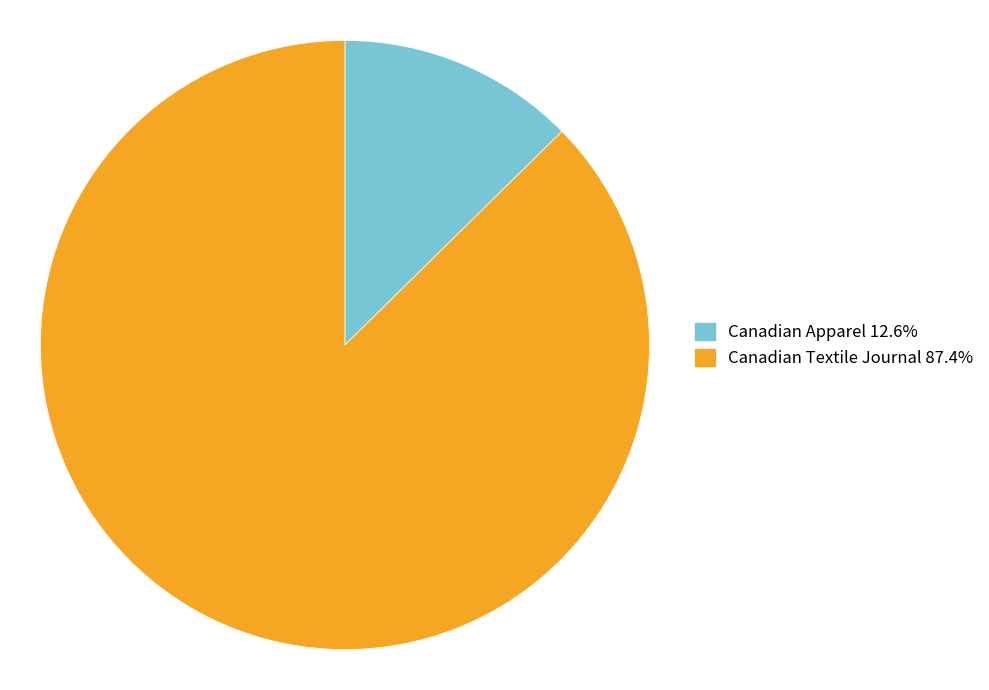

True or false: Canadian Apparel accounts for 13% of the total.

True